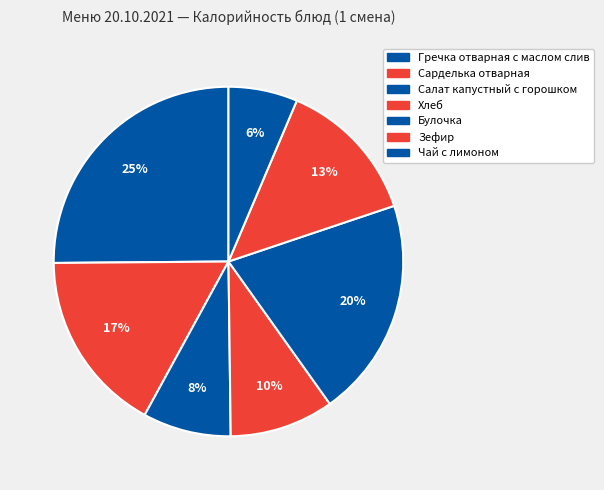

What percentage is NOT represented by Чай с лимоном?

93.6%